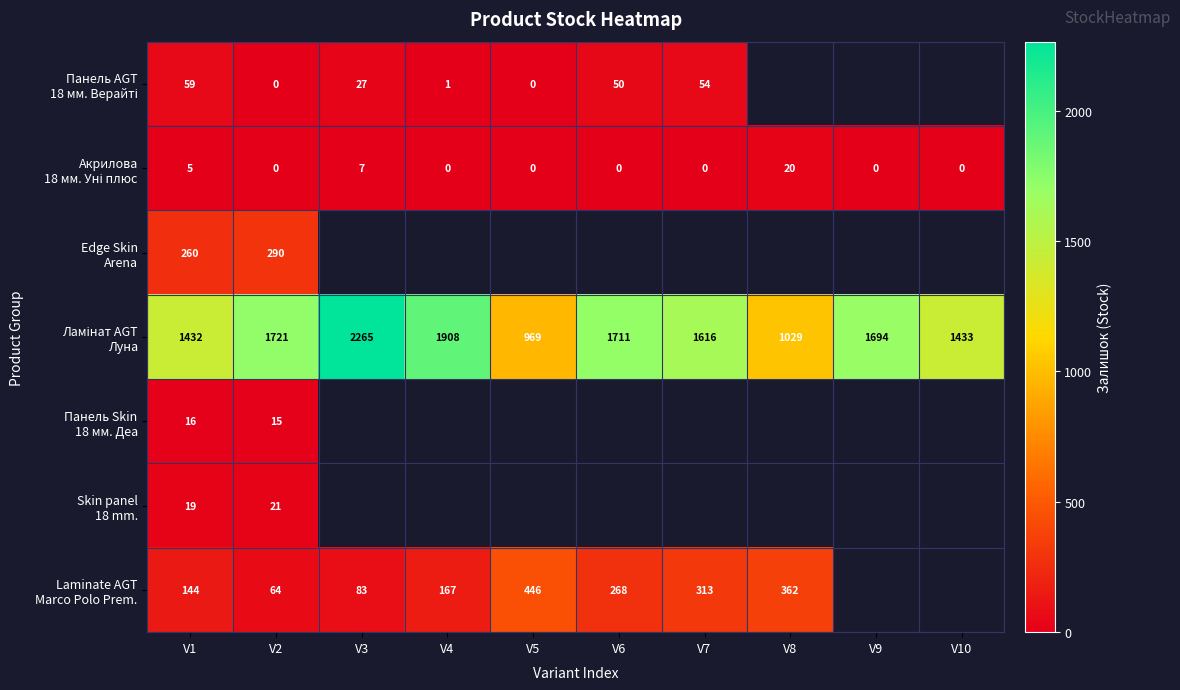

Which has a higher value, V4 or V5?

V4